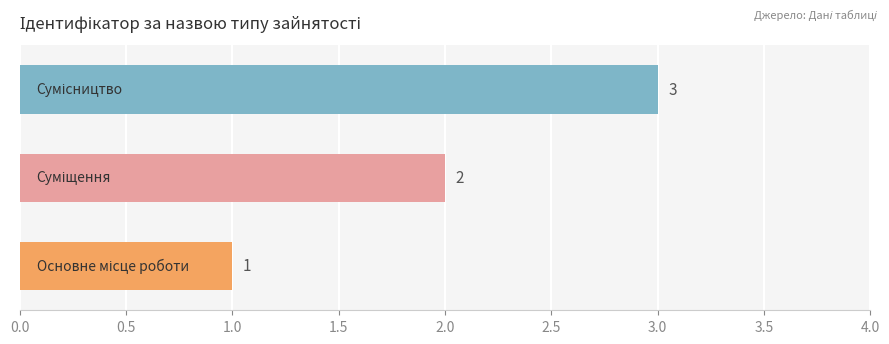

Does the chart contain any negative values?

No